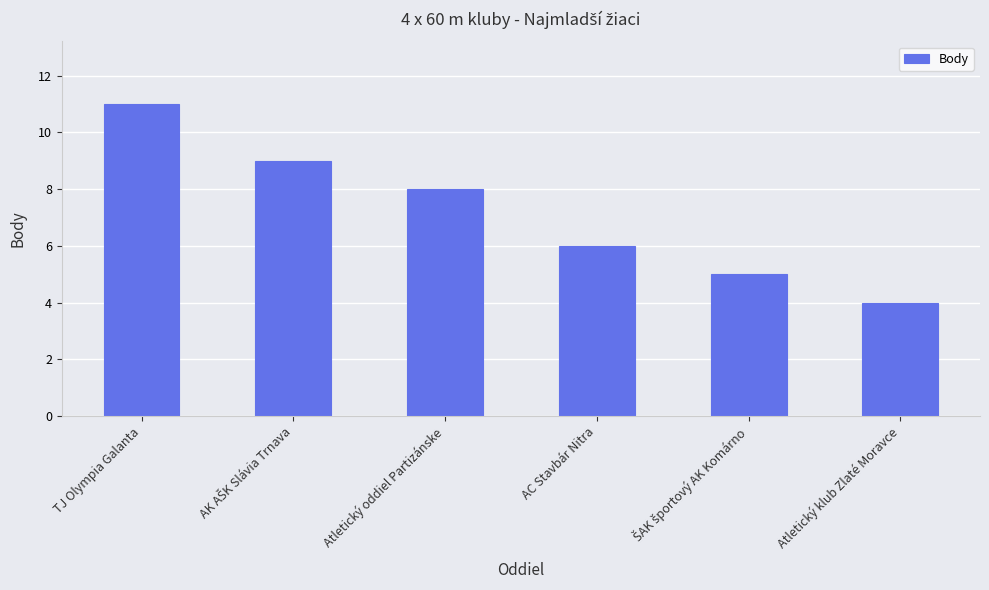

What is the change in value from Atletický oddiel Partizánske to Atletický klub Zlaté Moravce?

-4